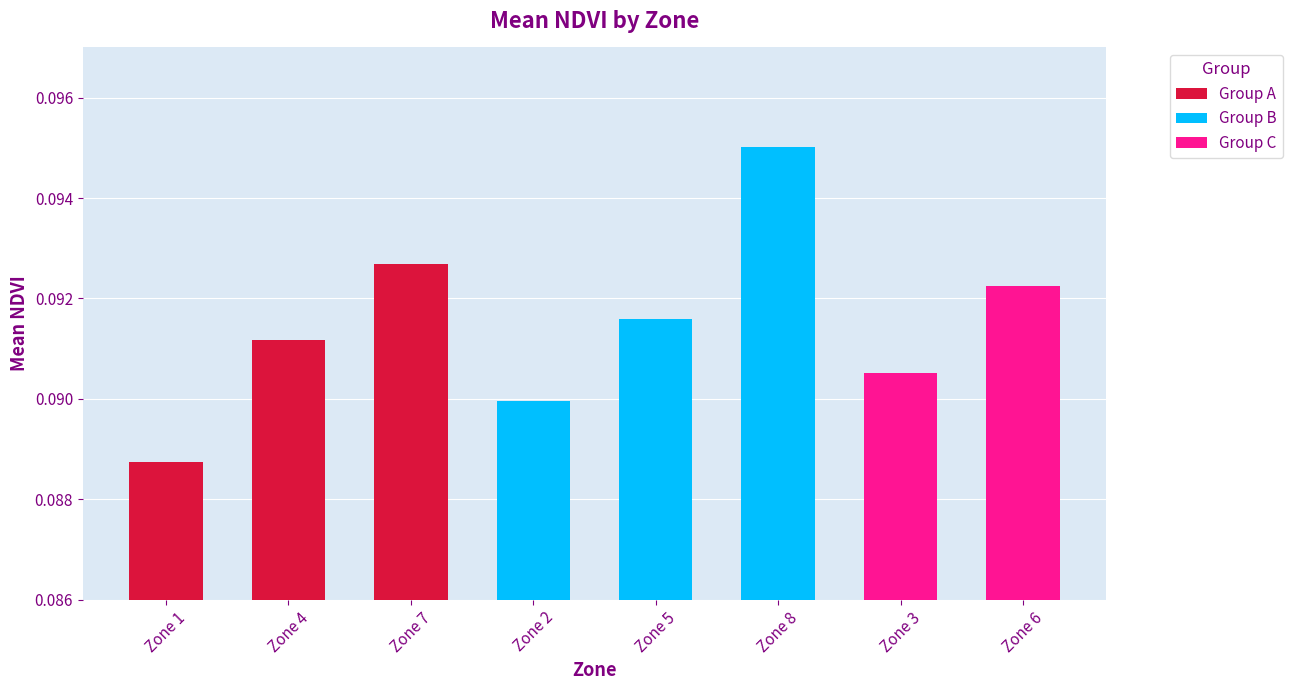

What is the approximate value at Zone 3?

0.1